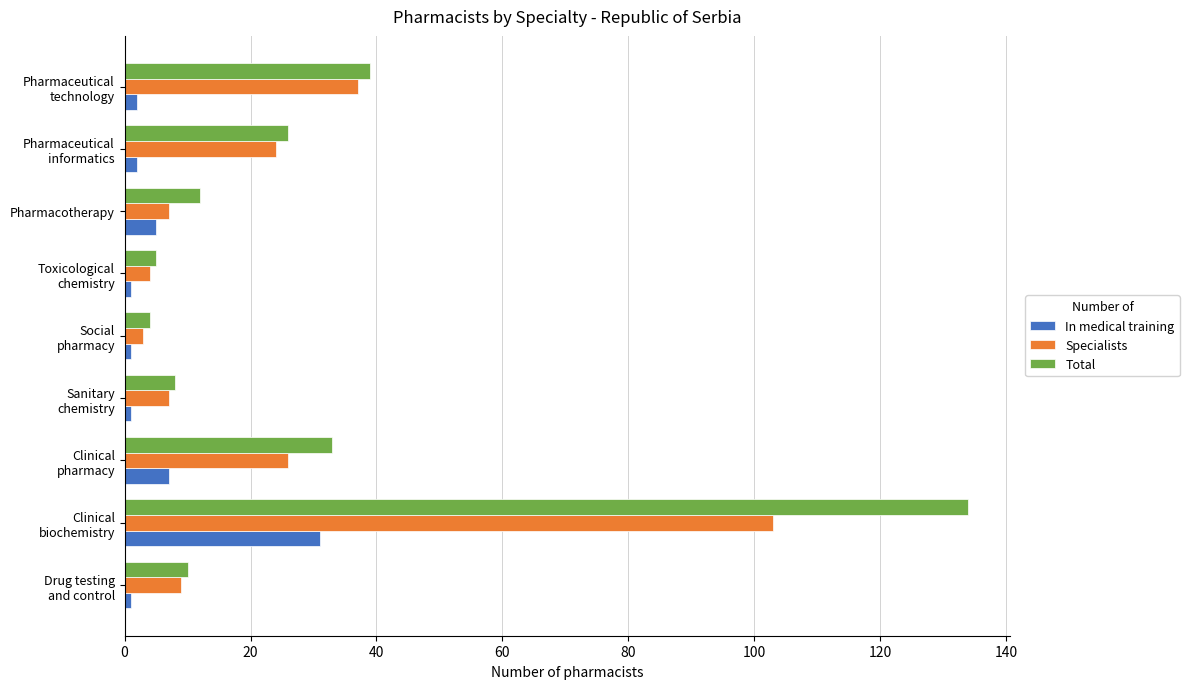

True or false: Total has a value of 12 at Pharmacotherapy.

True